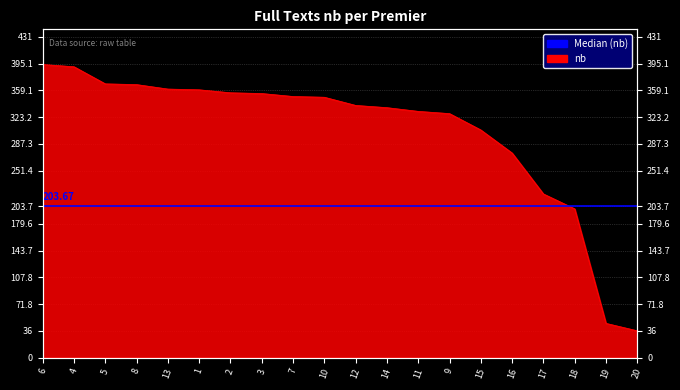

How many lines are shown in the chart?

1